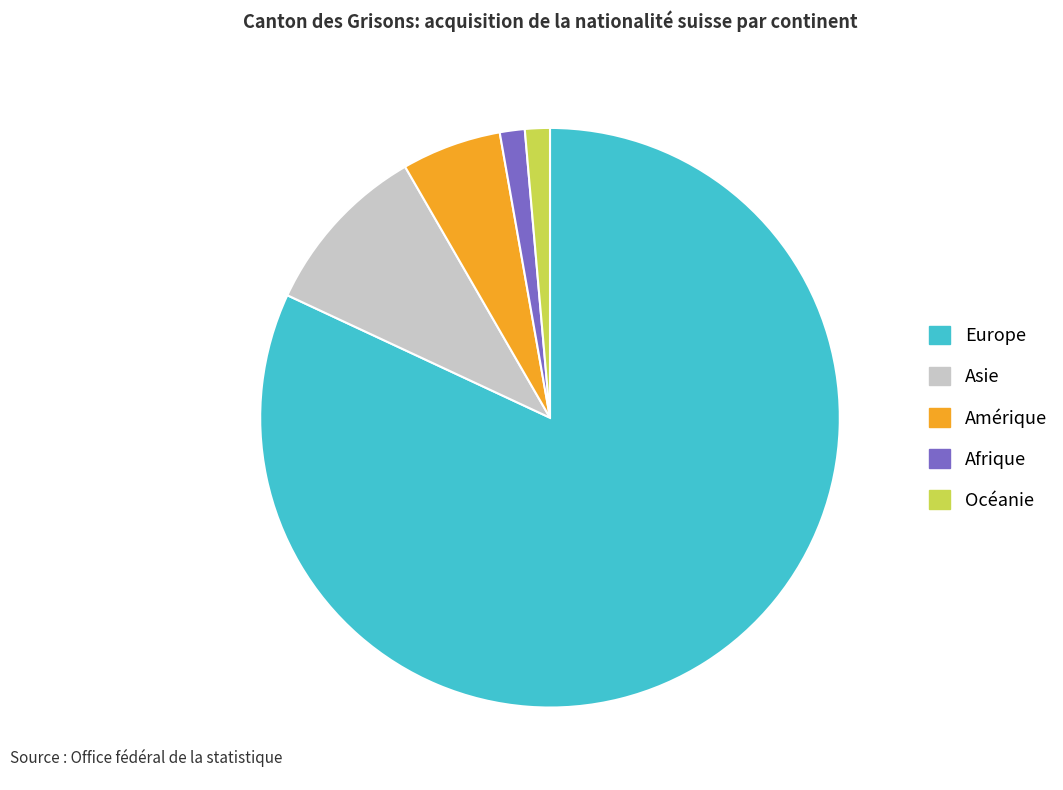

Does Océanie account for over 50% of the chart?

No